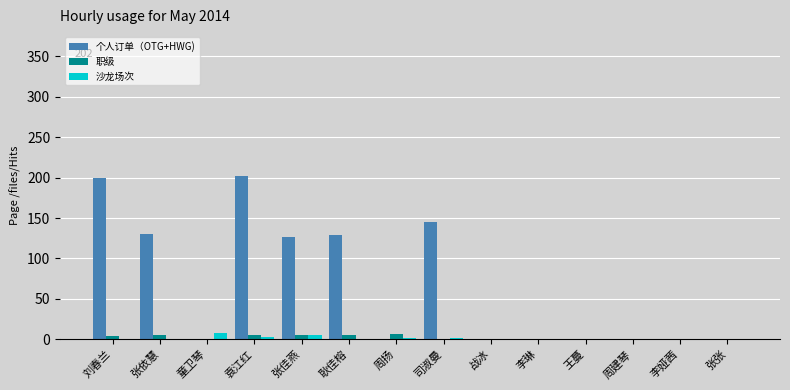

Which series has the largest total across all categories?

个人订单（OTG+HWG)